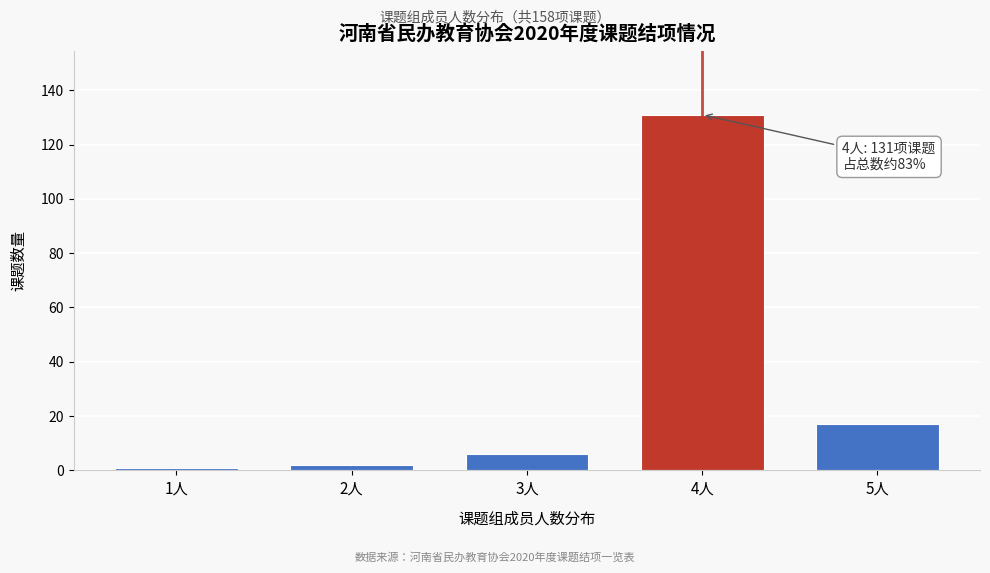

Reading left to right, list all the values displayed in this chart.

1	2	6	131	17